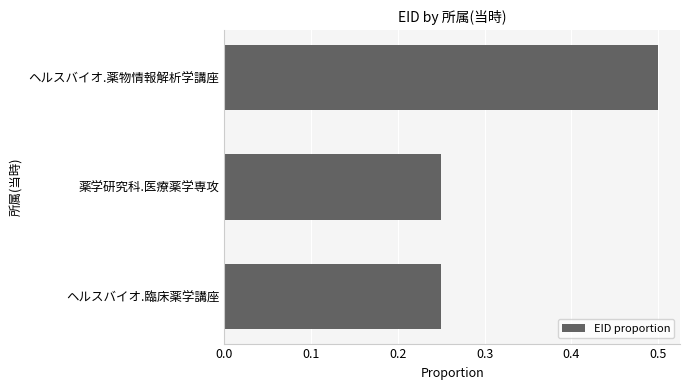

Is it true that the value at ヘルスバイオ.臨床薬学講座 is 0.1?

False